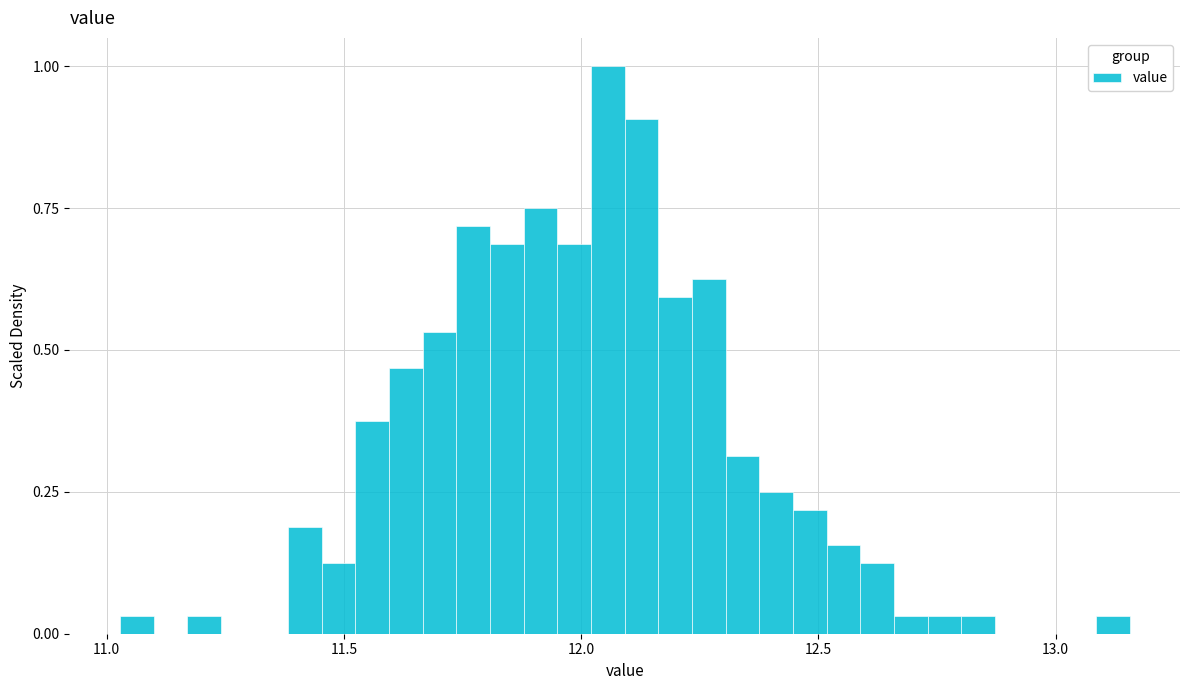

Read against the x-axis, roughly where is the centre of the tallest bar?

12.05